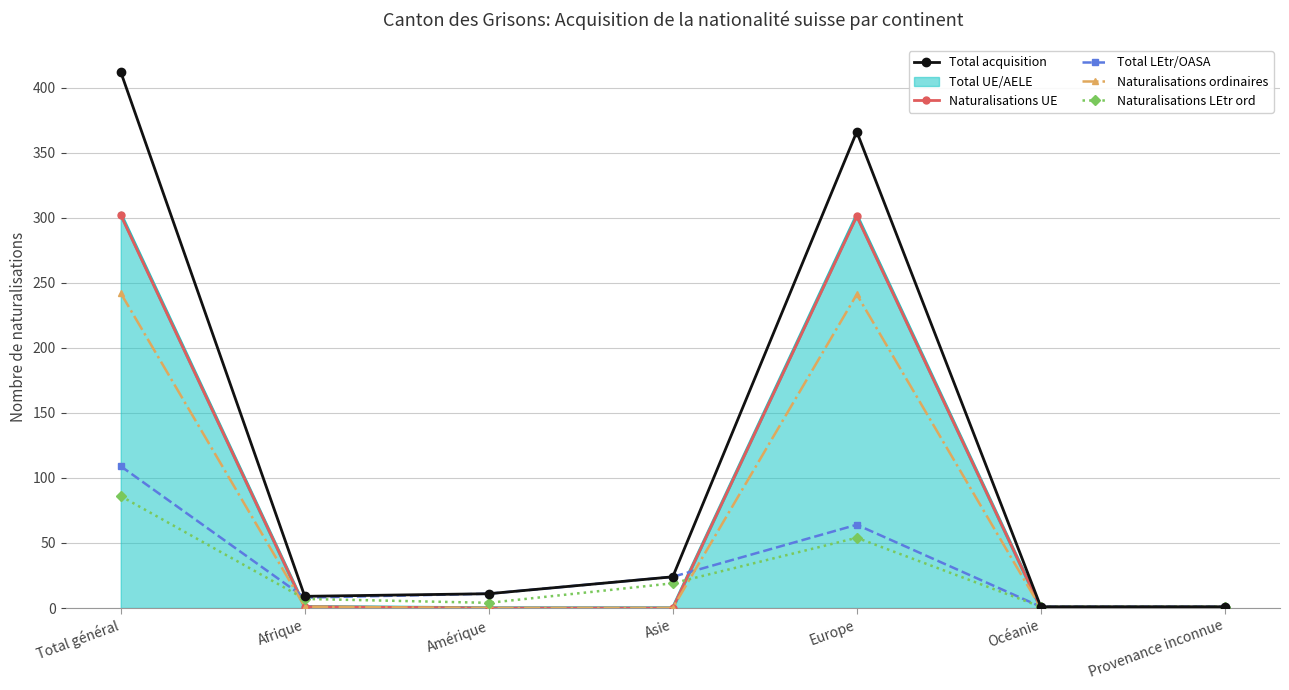

What is the maximum value shown in the chart?

412